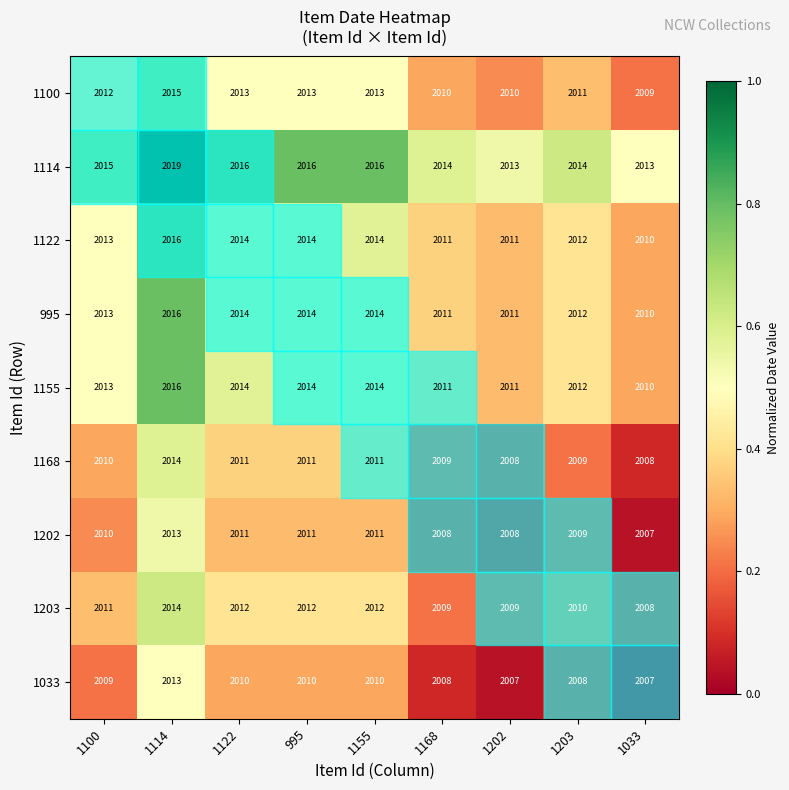

What is the spread (max minus min) of values at 1203?

6